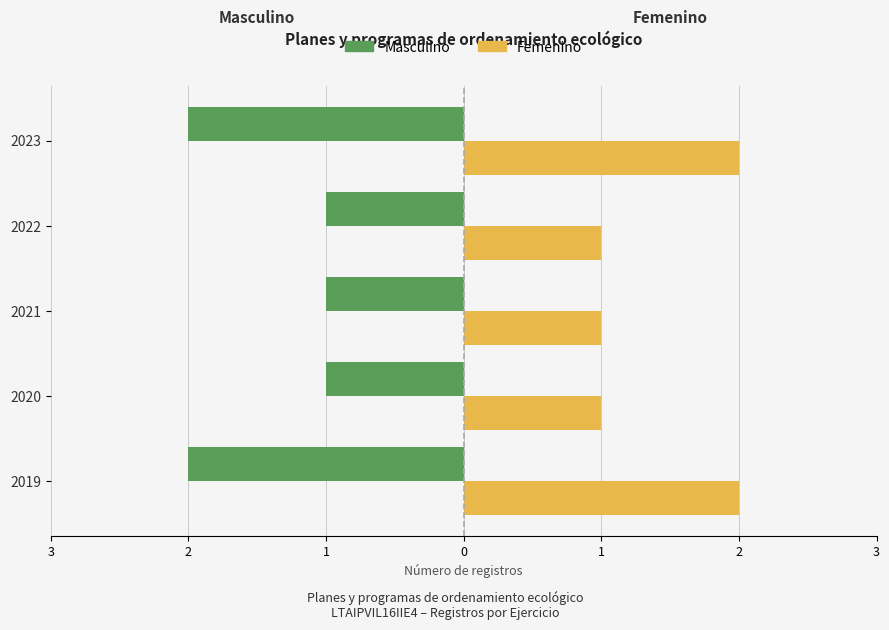

What are all the series names shown in the legend?

Masculino, Femenino